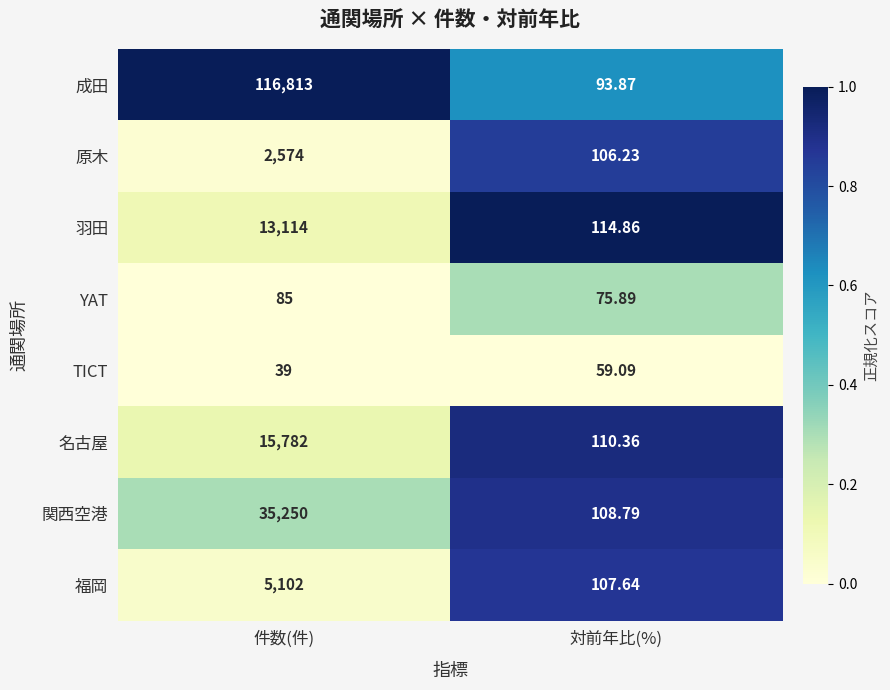

Which series has the widest spread of values?

成田